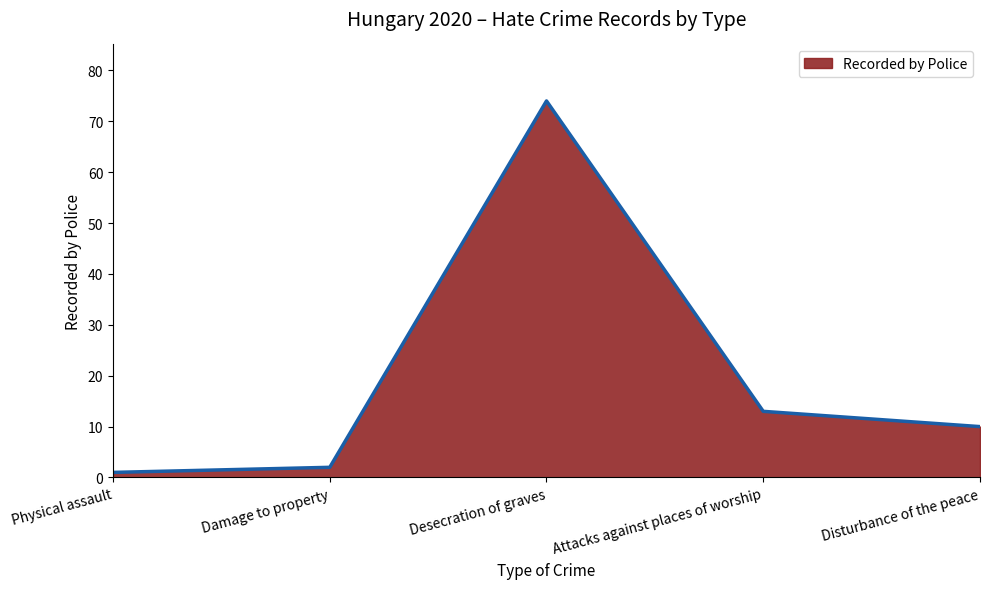

What position from the left is Damage to property?

2